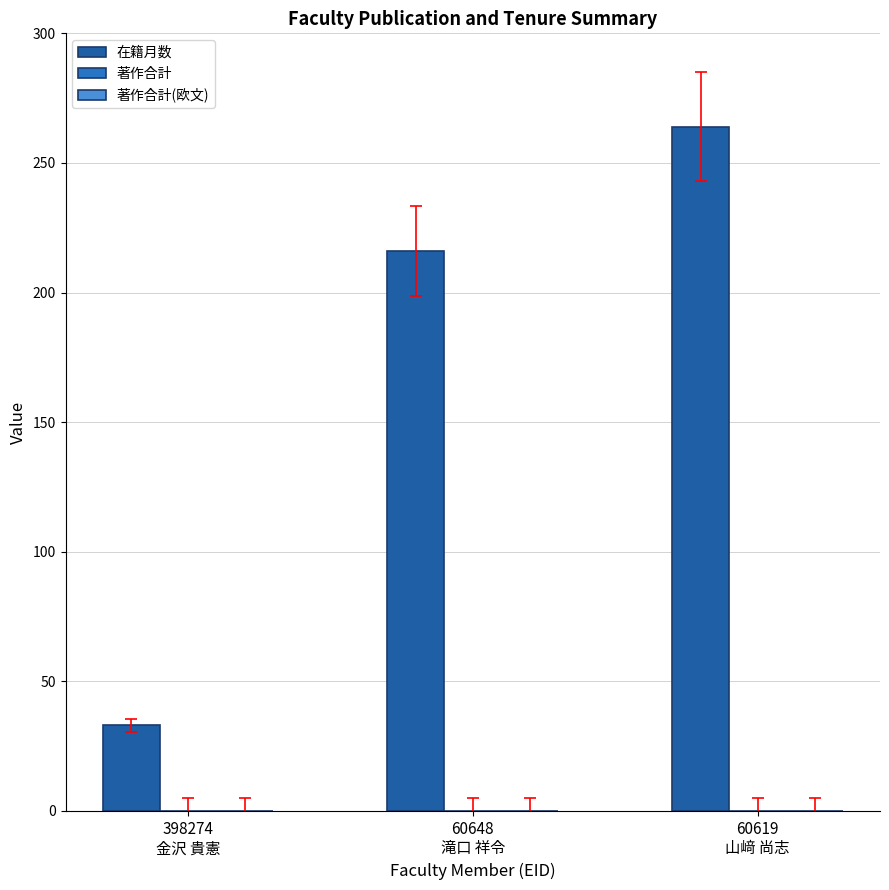

How many data points does each series have?

3